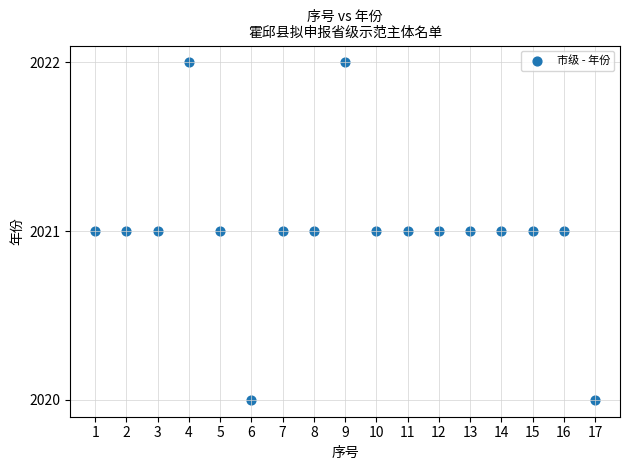

What is the range of X values (max minus min)?

16